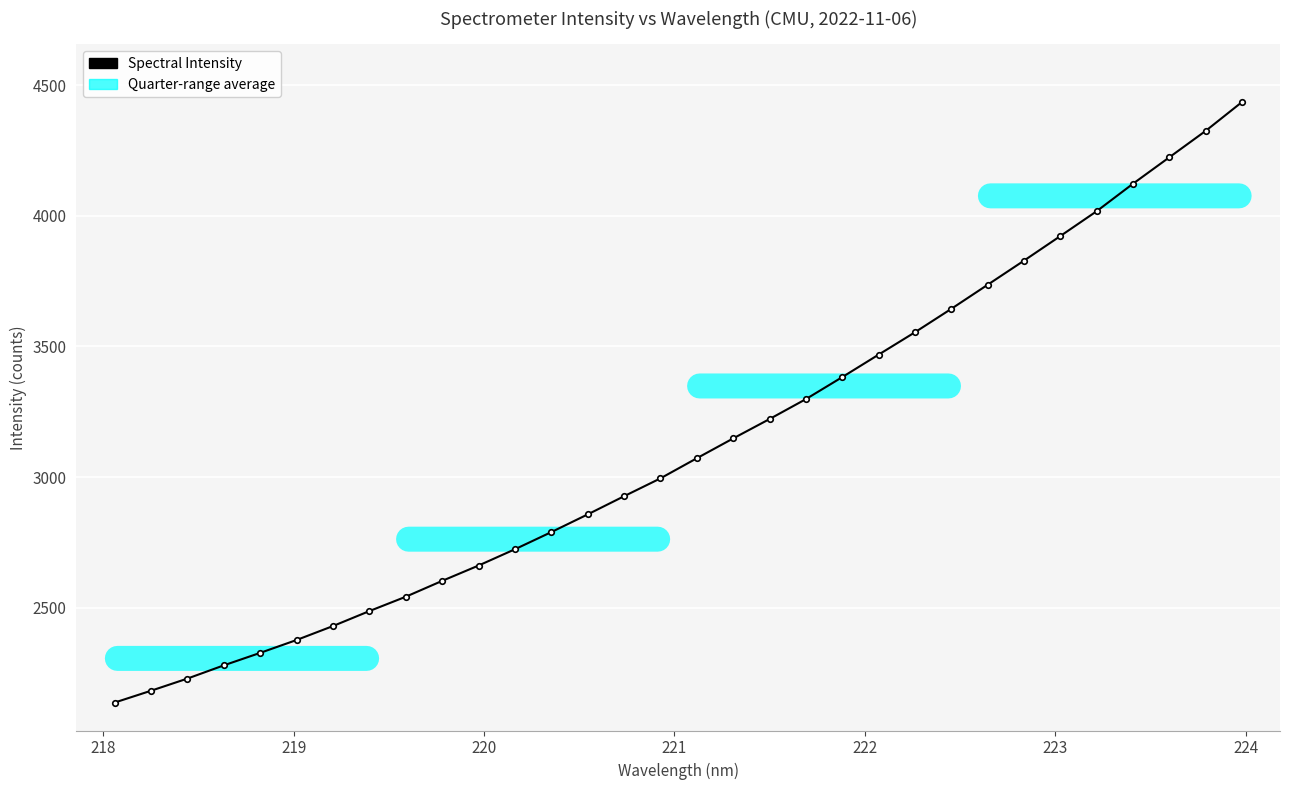

What is the greatest value displayed?

4434.8